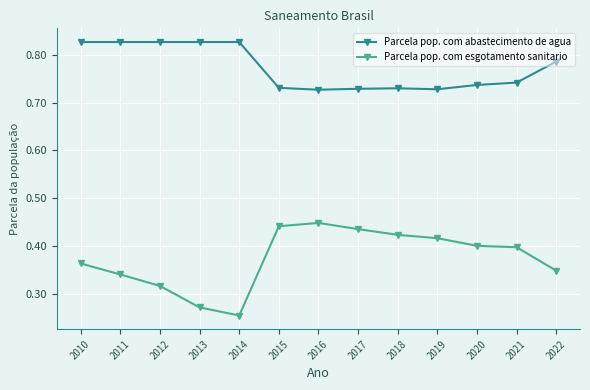

Which series has the widest spread of values?

Parcela pop. com esgotamento sanitario